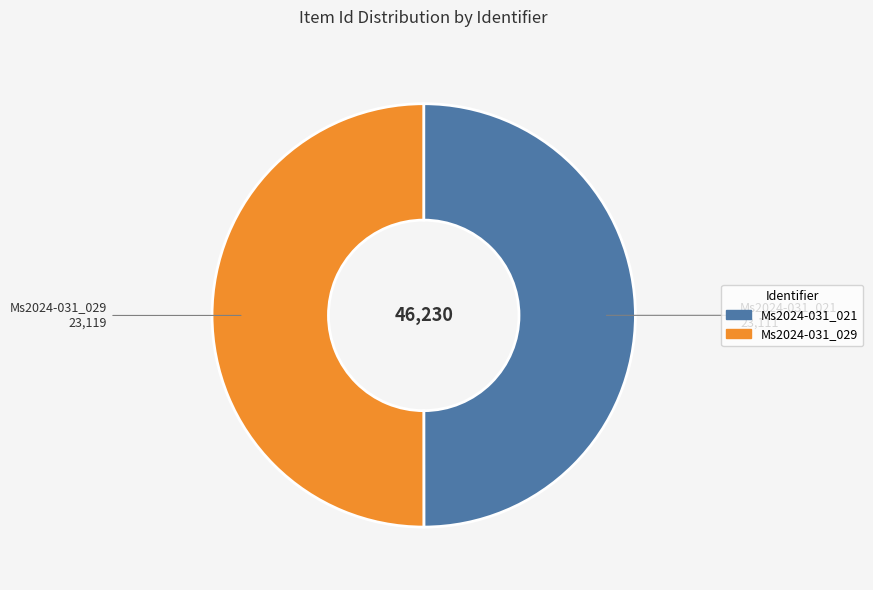

The Ms2024-031_021 slice represents 50% of the pie. True or false?

True